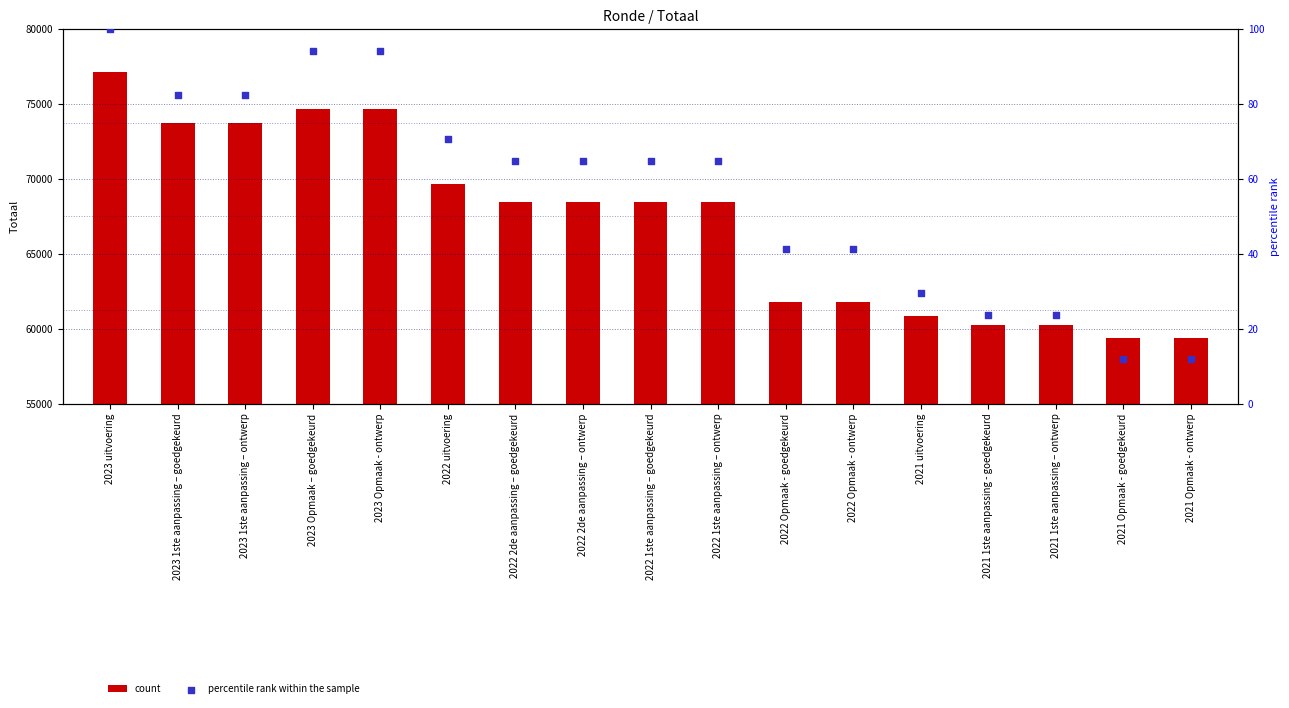

Which series has the largest total across all categories?

count